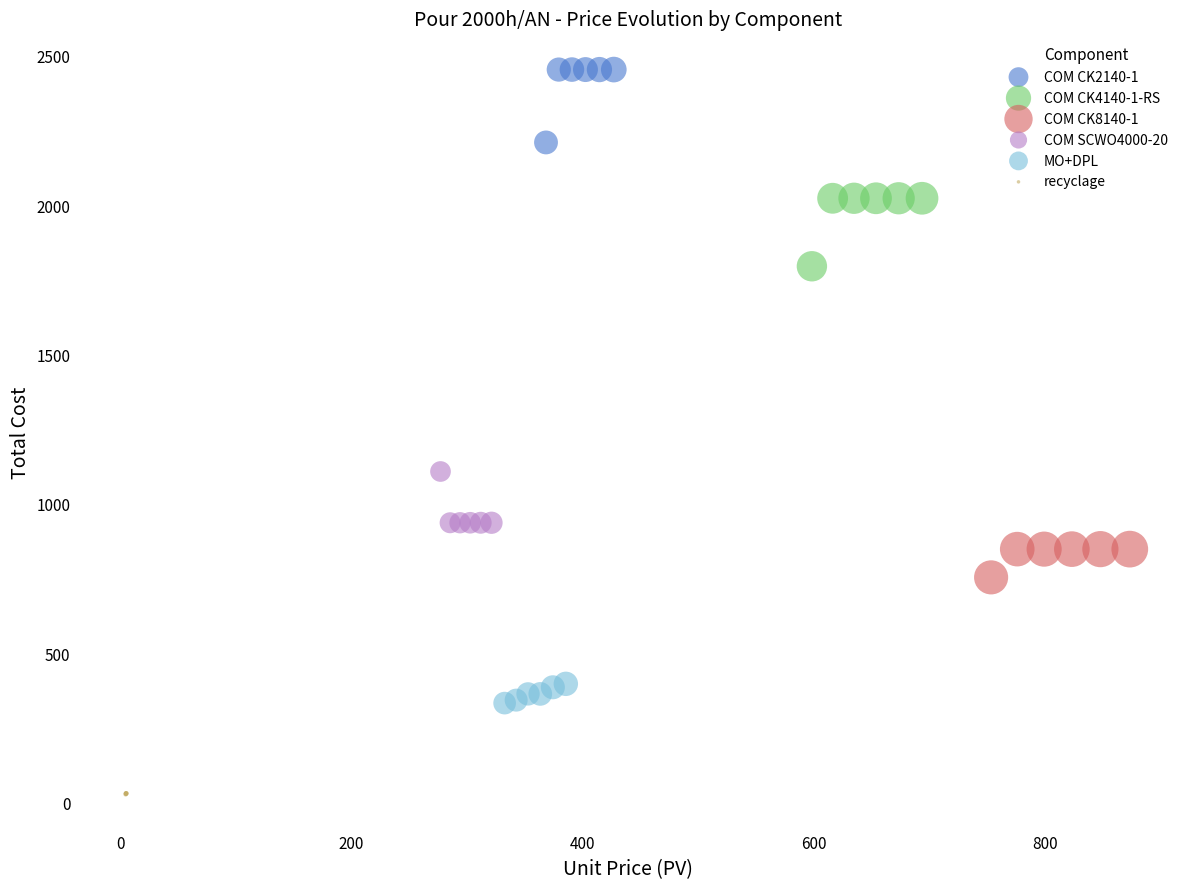

What are all the series names shown in the legend?

COM CK2140-1, COM CK4140-1-RS, COM CK8140-1, COM SCWO4000-20, MO+DPL, recyclage